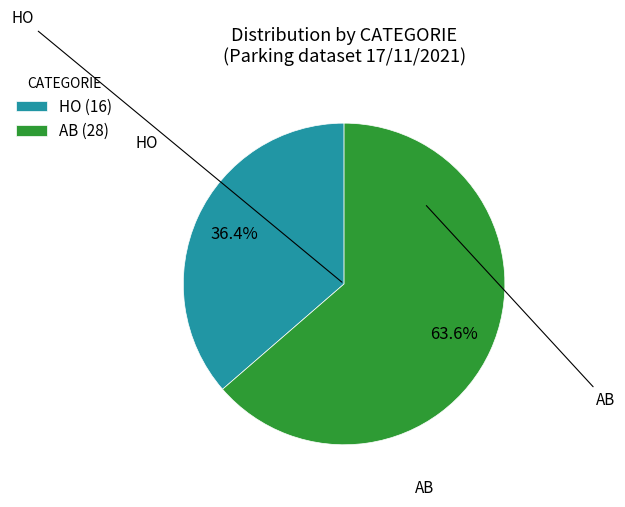

The HO slice represents 36% of the pie. True or false?

True